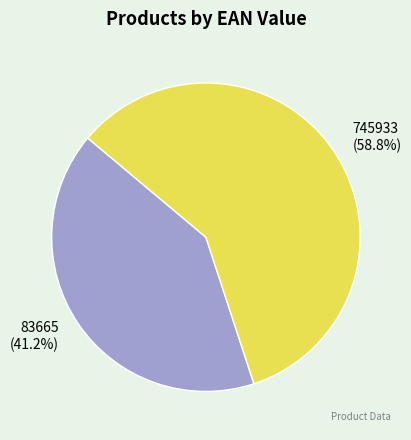

Do 745933 and 83665 together represent more than half of the pie?

Yes